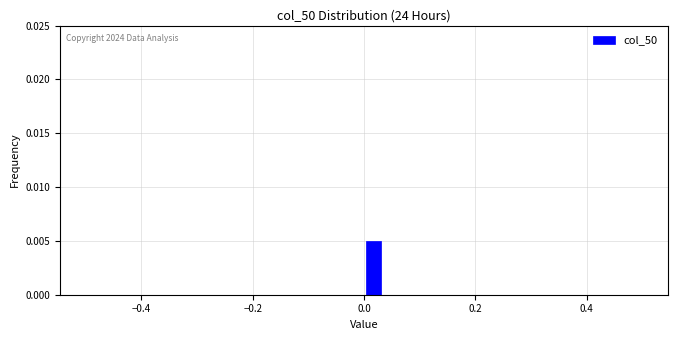

Around what value on the x-axis is the tallest bar? Give the approximate position of its centre, as read against the axis.

0.02